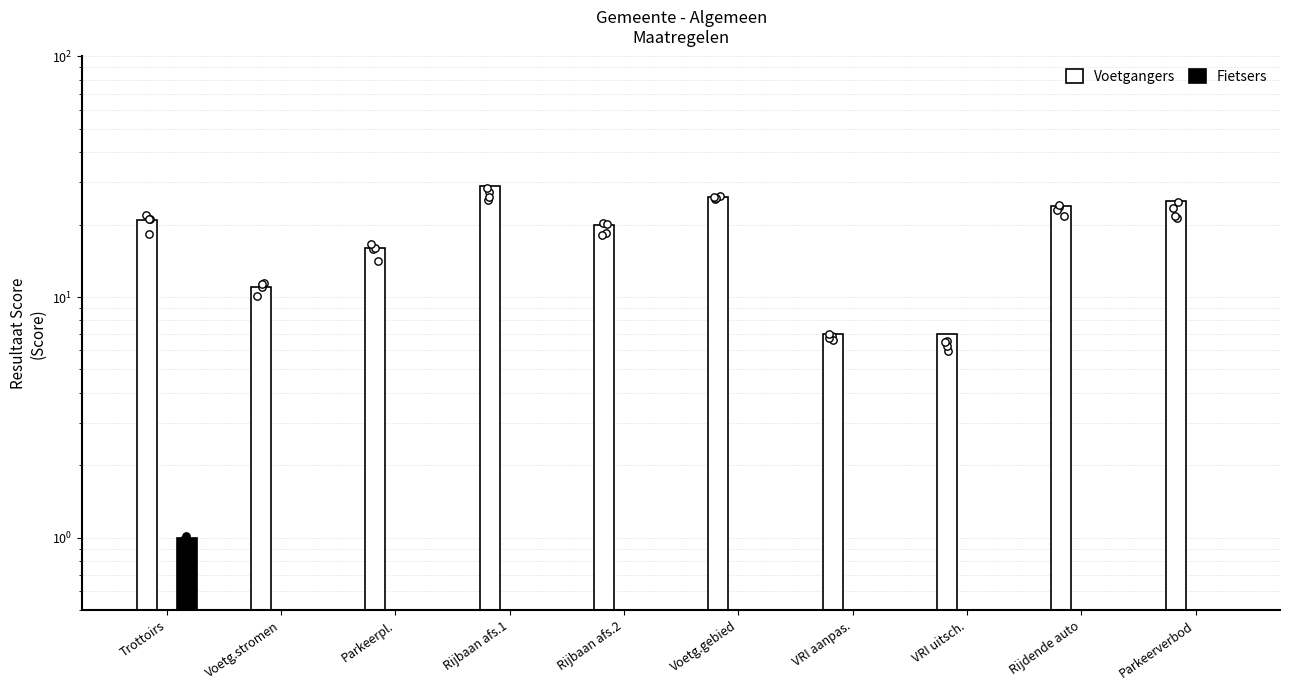

At how many categories does at least one series exceed 2?

10